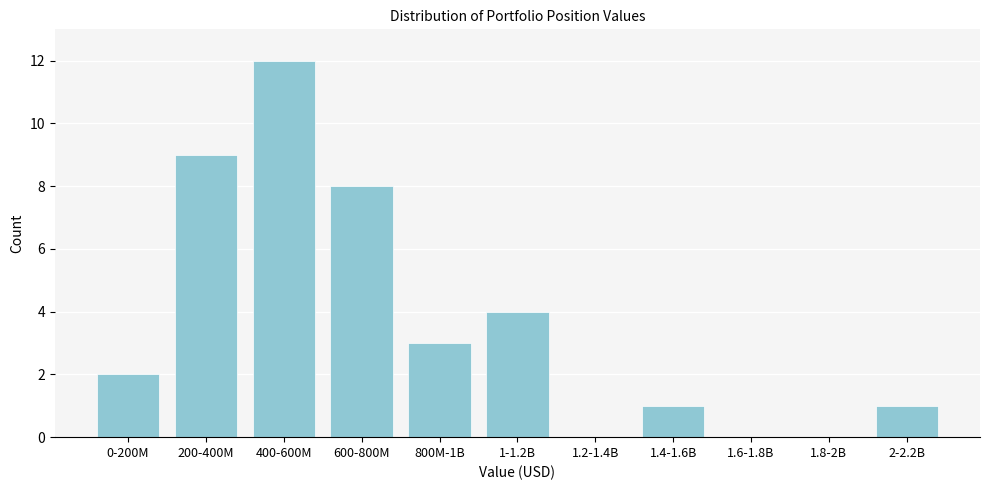

Reading left to right, extract all data points from this chart.

0-200M=2	200-400M=9	400-600M=12	600-800M=8	800M-1B=3	1-1.2B=4	1.2-1.4B=0	1.4-1.6B=1	1.6-1.8B=0	1.8-2B=0	2-2.2B=1